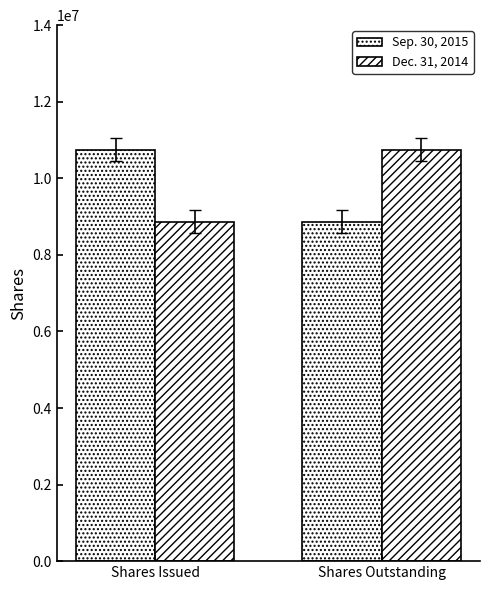

How many values in the Dec. 31, 2014 series are below 10742387?

1